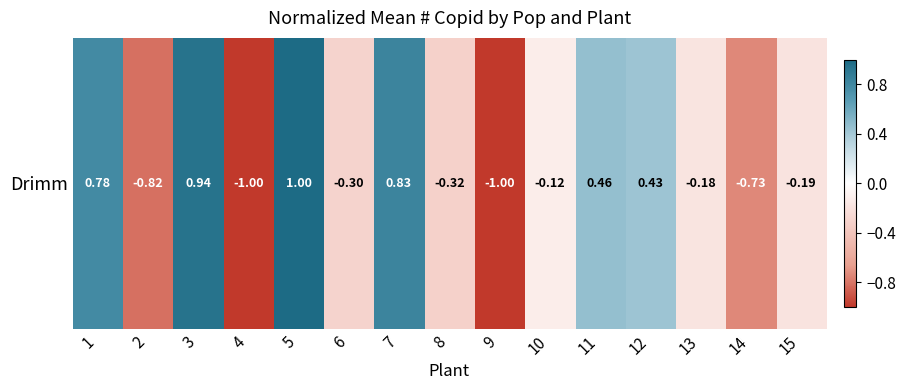

Which has a higher value, 13 or 8?

13